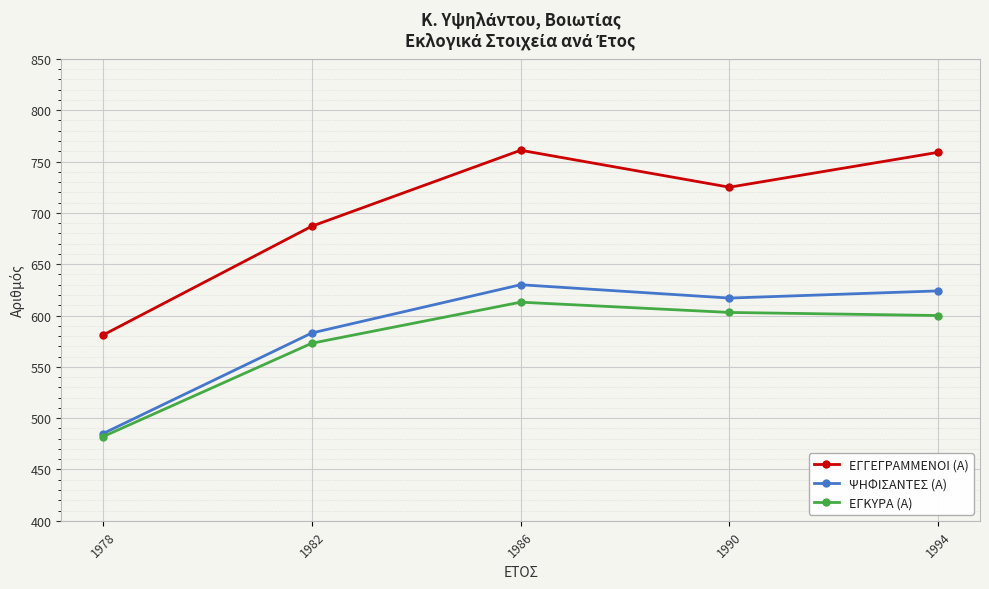

Reading left to right, what are all the values shown in this chart?

ΕΓΓΕΓΡΑΜΜΕΝΟΙ (Α): 1978=581	1982=687	1986=761	1990=725	1994=759
ΨΗΦΙΣΑΝΤΕΣ (Α): 1978=485	1982=583	1986=630	1990=617	1994=624
ΕΓΚΥΡΑ (Α): 1978=482	1982=573	1986=613	1990=603	1994=600